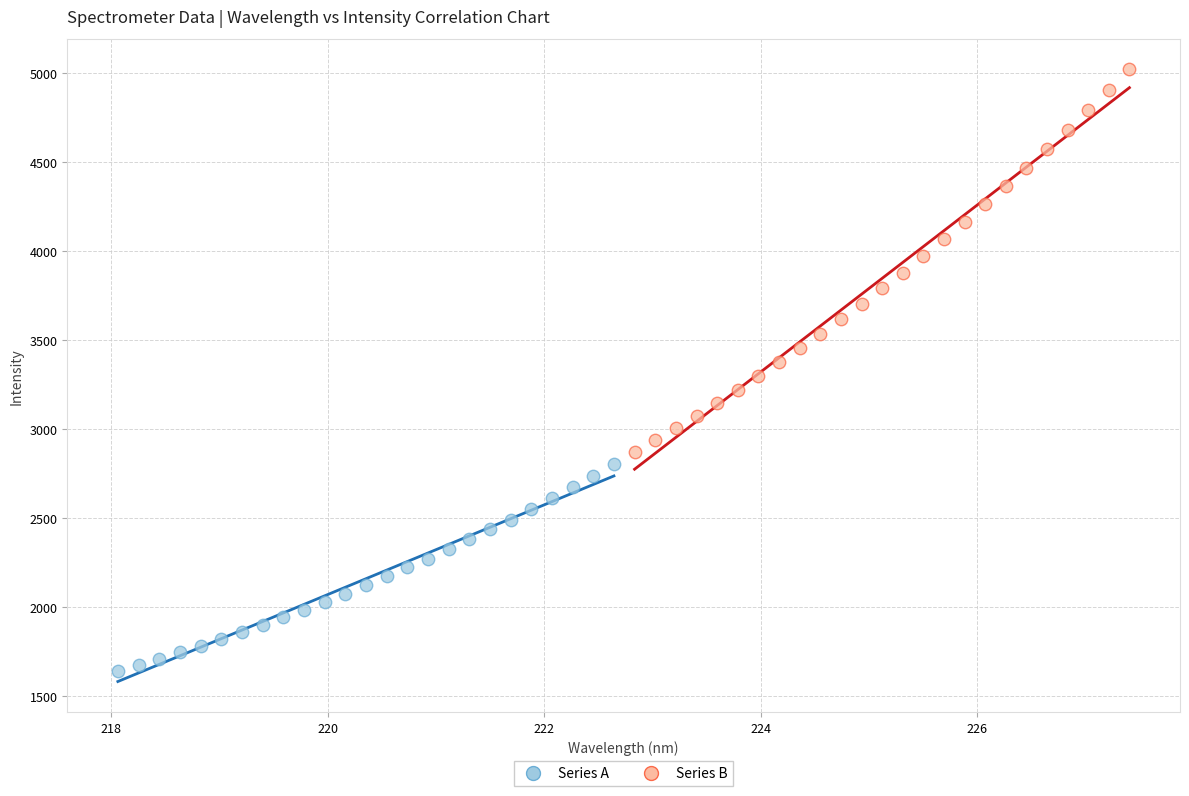

What are all the series names shown in the legend?

Series A, Series B